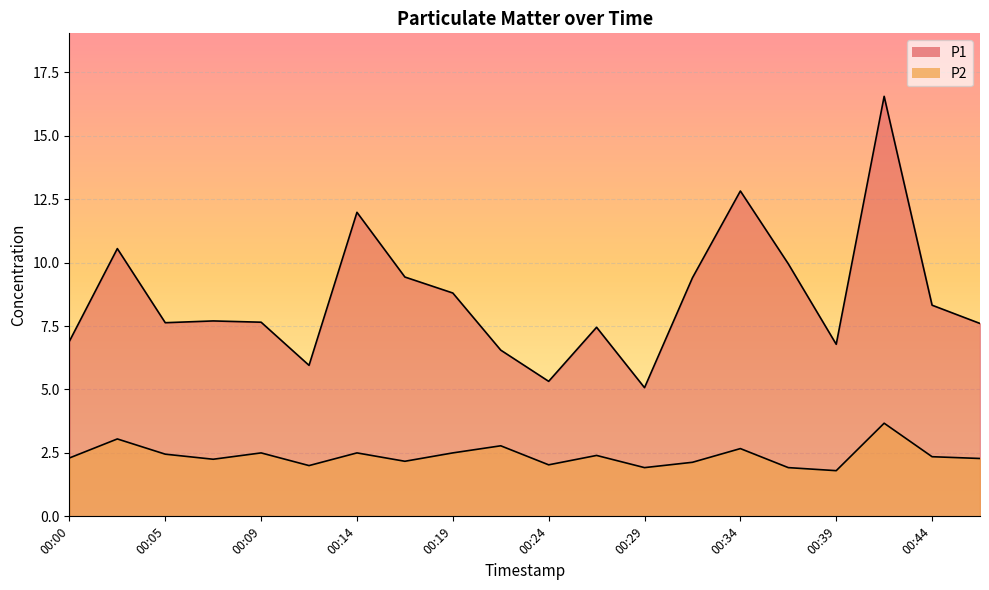

Reading right to left, what are all the values shown in this chart?

P1: 00:46=7.6	00:44=8.3	00:41=16.6	00:39=6.8	00:36=9.9	00:34=12.8	00:31=9.4	00:29=5.1	00:27=7.5	00:24=5.3	00:22=6.5	00:19=8.8	00:17=9.4	00:14=12.0	00:12=6.0	00:09=7.7	00:07=7.7	00:05=7.6	00:02=10.6	00:00=6.9
P2: 00:46=2.3	00:44=2.4	00:41=3.7	00:39=1.8	00:36=1.9	00:34=2.7	00:31=2.1	00:29=1.9	00:27=2.4	00:24=2.0	00:22=2.8	00:19=2.5	00:17=2.2	00:14=2.5	00:12=2.0	00:09=2.5	00:07=2.2	00:05=2.5	00:02=3.0	00:00=2.3